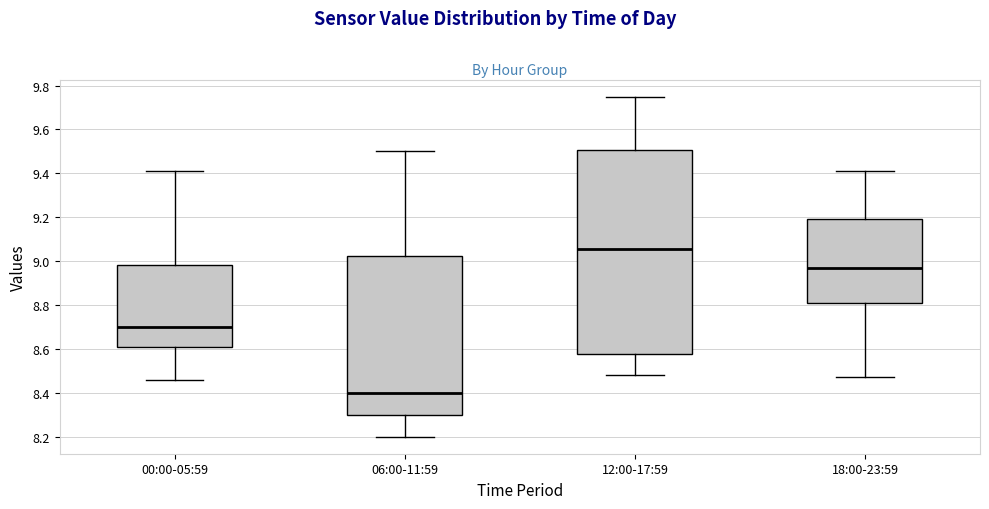

Where does the lower whisker of the box for 00:00-05:59 end on the y-axis? The values are not printed on the chart, so give them approximately, as read against the axis.

8.46